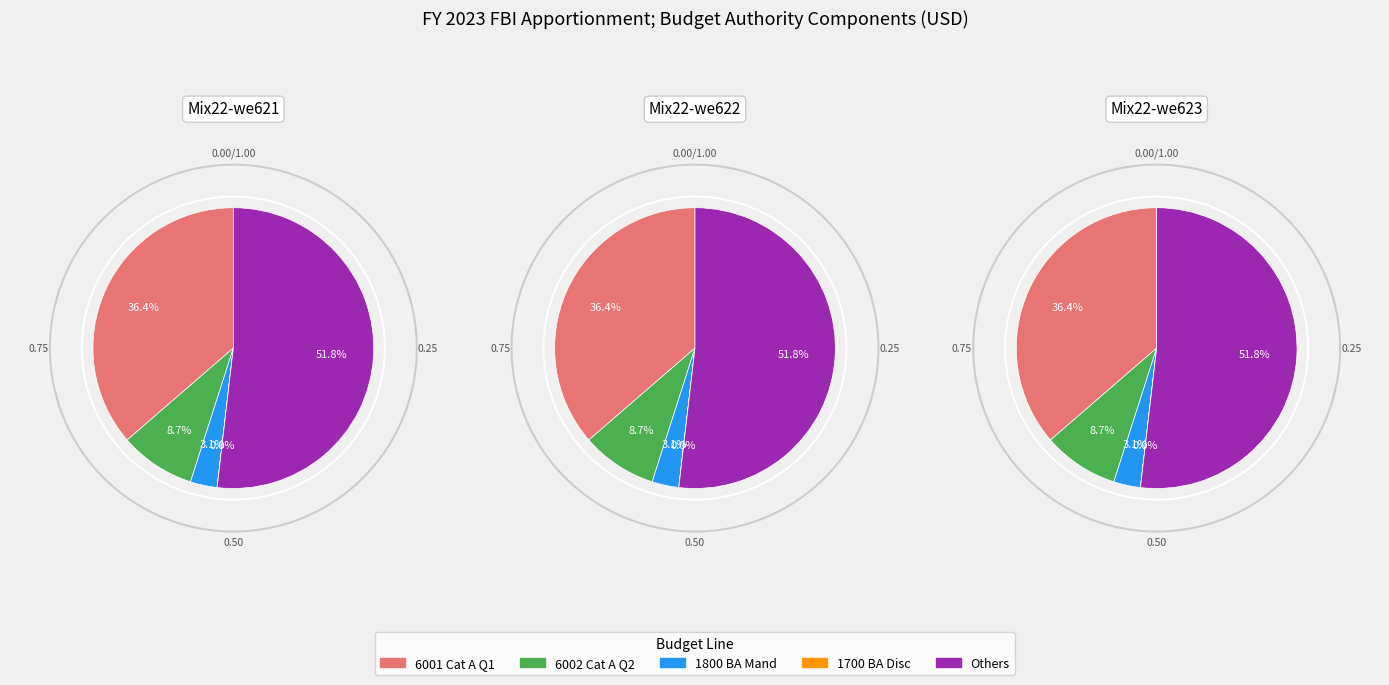

How many slices are in this pie chart?

5